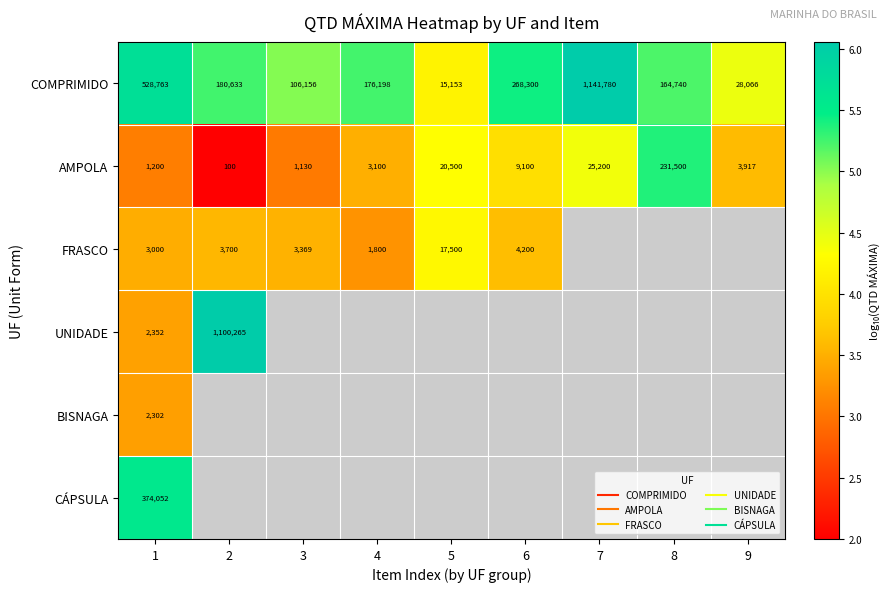

What is the difference between the highest and lowest values at 9?

0.9